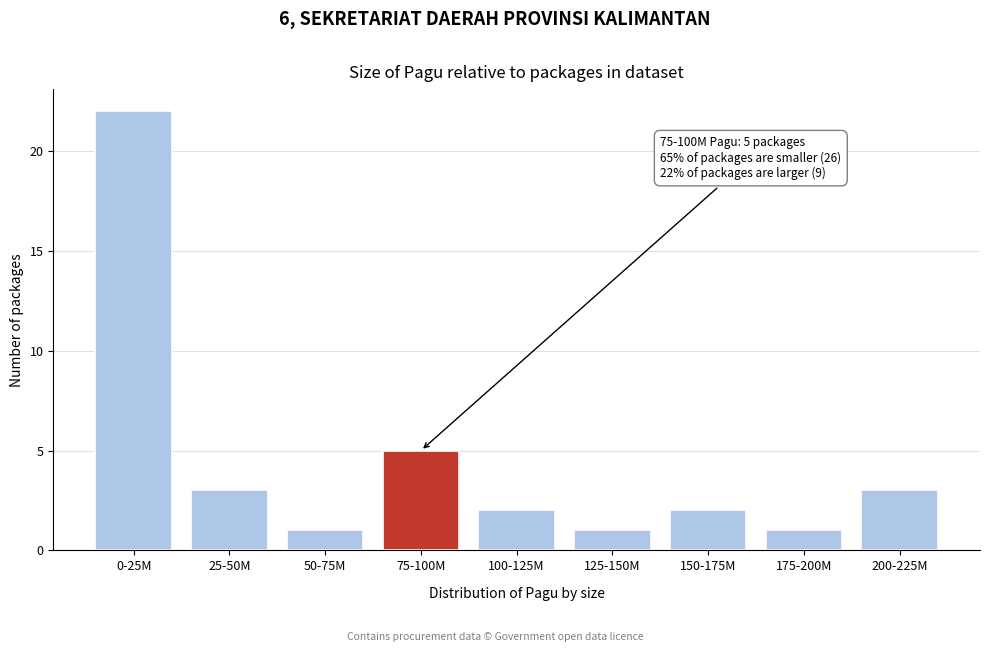

Reading right to left, transcribe all the data shown in this chart.

3	1	2	1	2	5	1	3	22